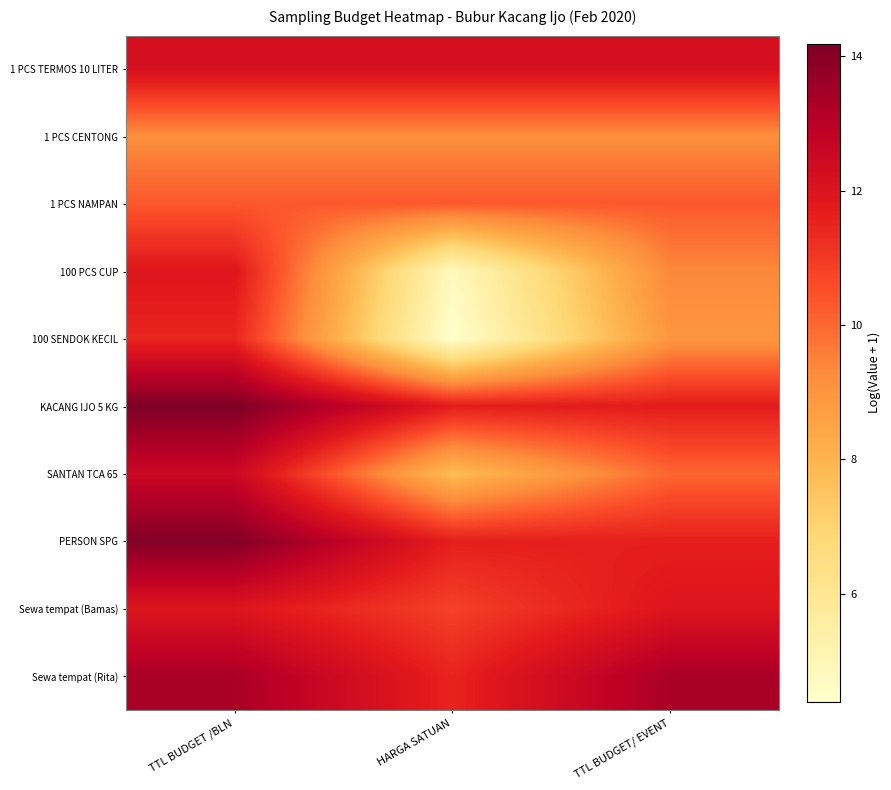

How many categories are shown in the chart?

3